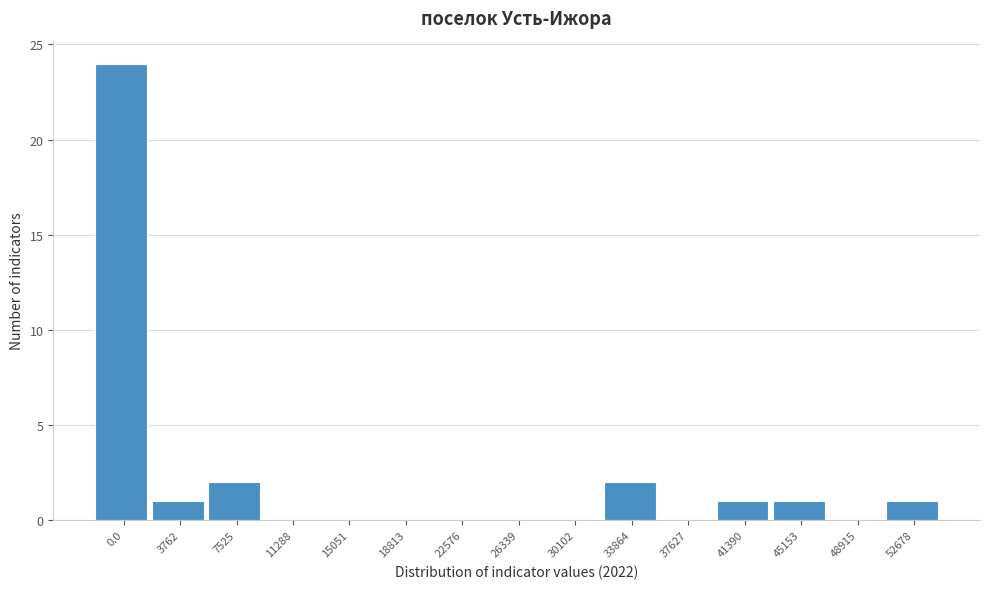

Reading right to left, list all the values displayed in this chart.

52678=1	48915=0	45153=1	41390=1	37627=0	33864=2	30102=0	26339=0	22576=0	18813=0	15051=0	11288=0	7525=2	3762=1	0.0=24